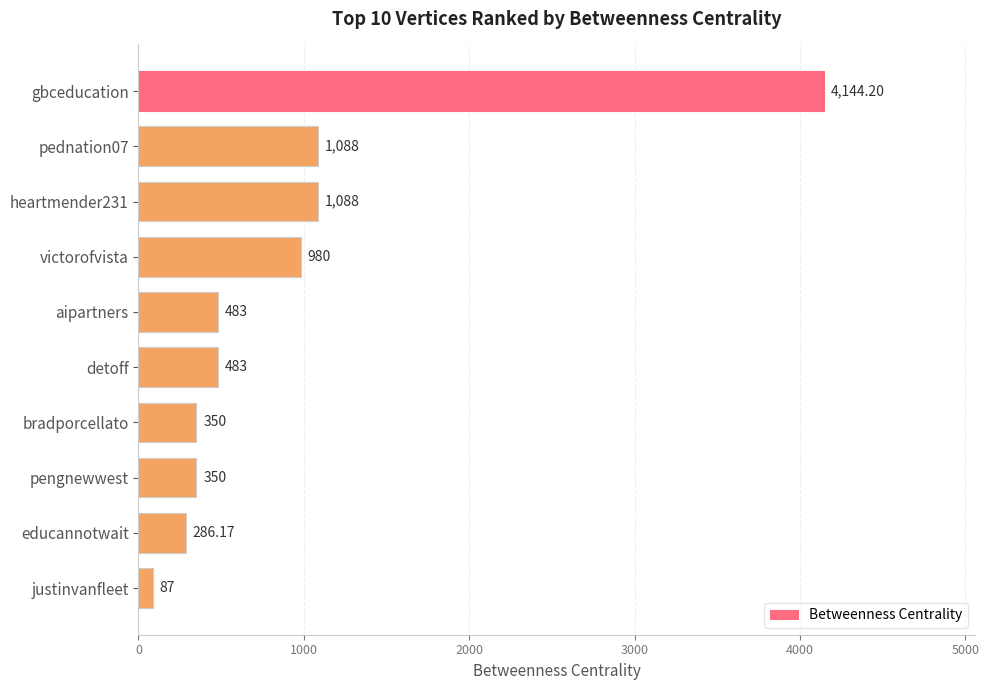

What is the greatest value displayed?

4144.2